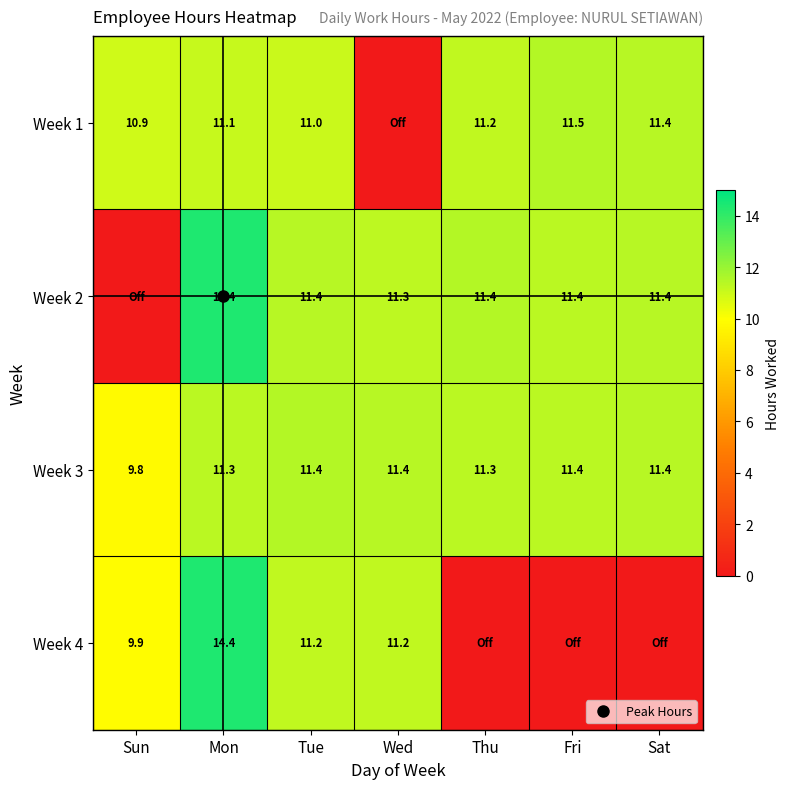

List the series in order of their peak value, lowest first.

Week 3, Week 1, Week 4, Week 2